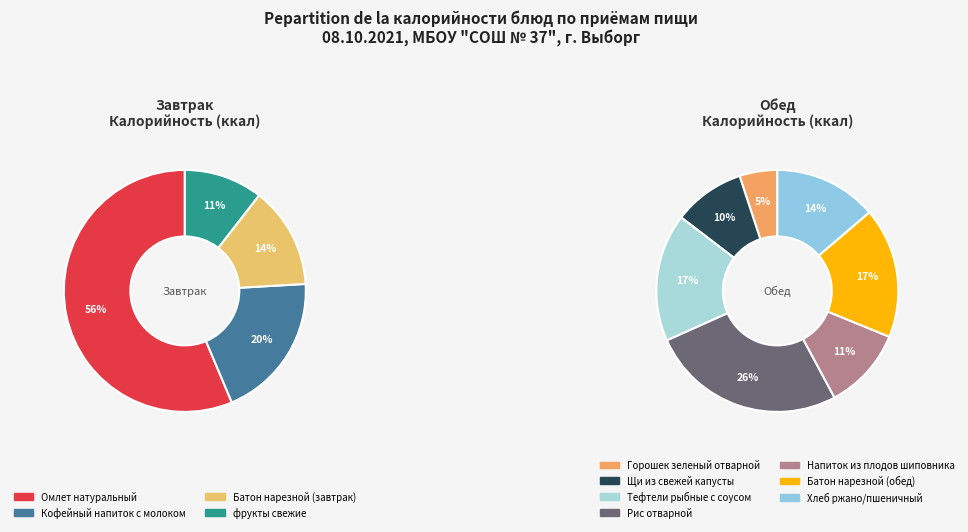

How many segments does this pie chart have?

11